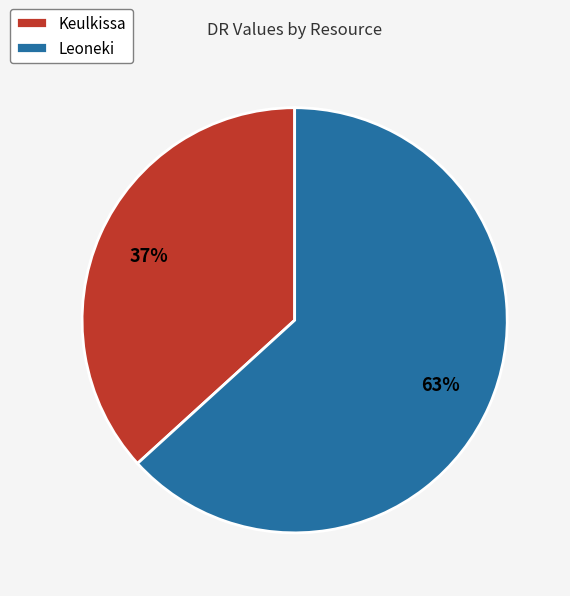

Does Keulkissa account for over 50% of the chart?

No